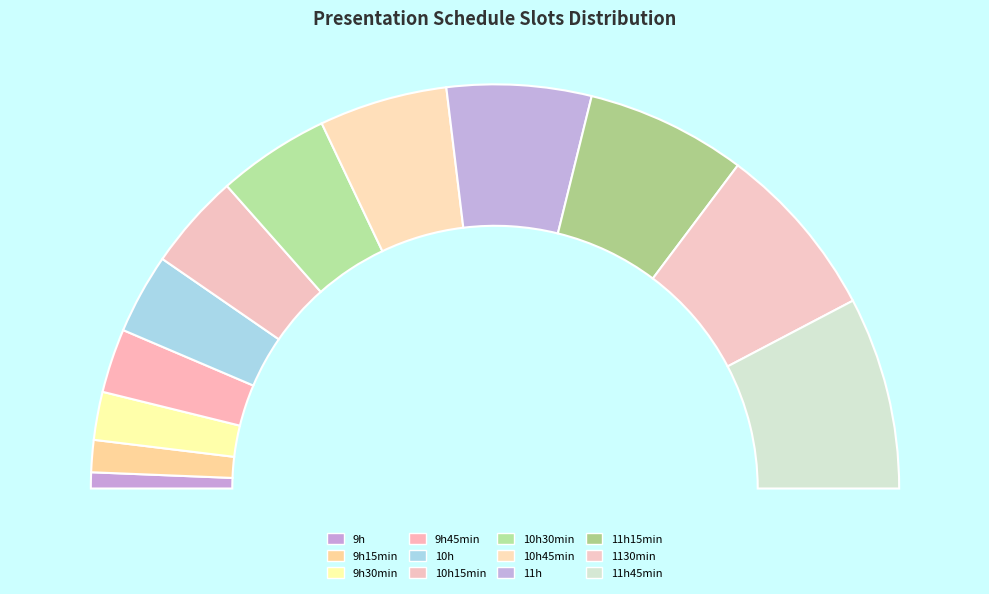

Does any single category account for the majority?

No